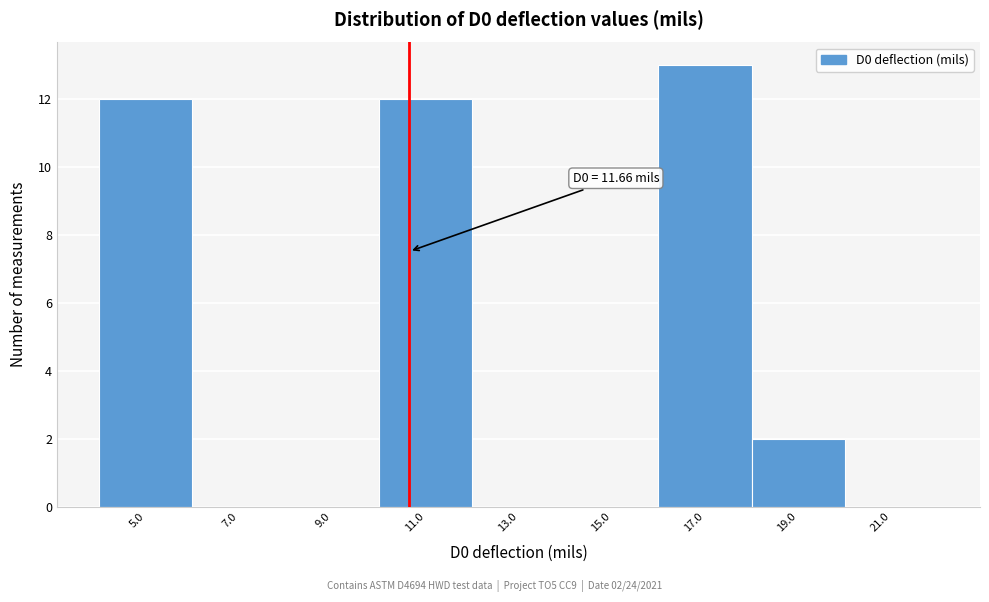

Reading right to left, list all the values displayed in this chart.

21.0=0	19.0=2	17.0=13	15.0=0	13.0=0	11.0=12	9.0=0	7.0=0	5.0=12